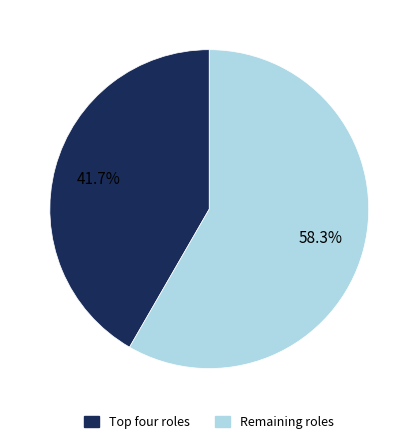

How many slices are in this pie chart?

2